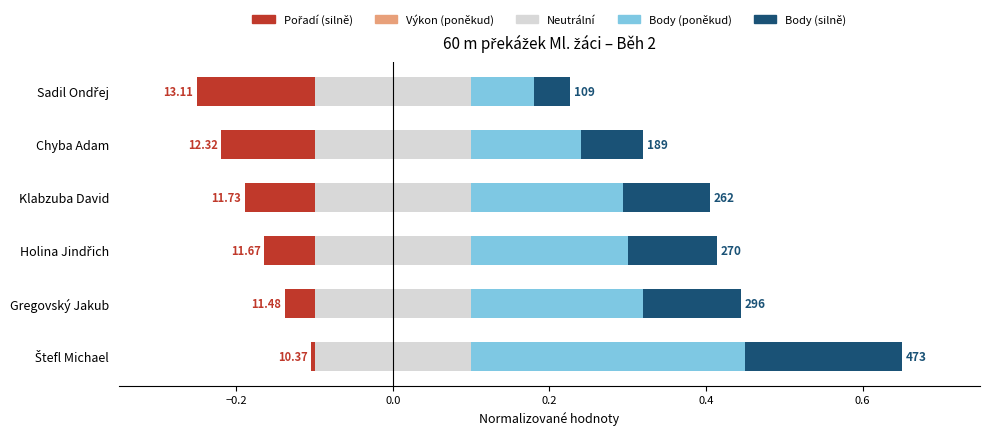

True or false: Pořadí (silně) has a value of 0.1 at Chyba Adam.

True